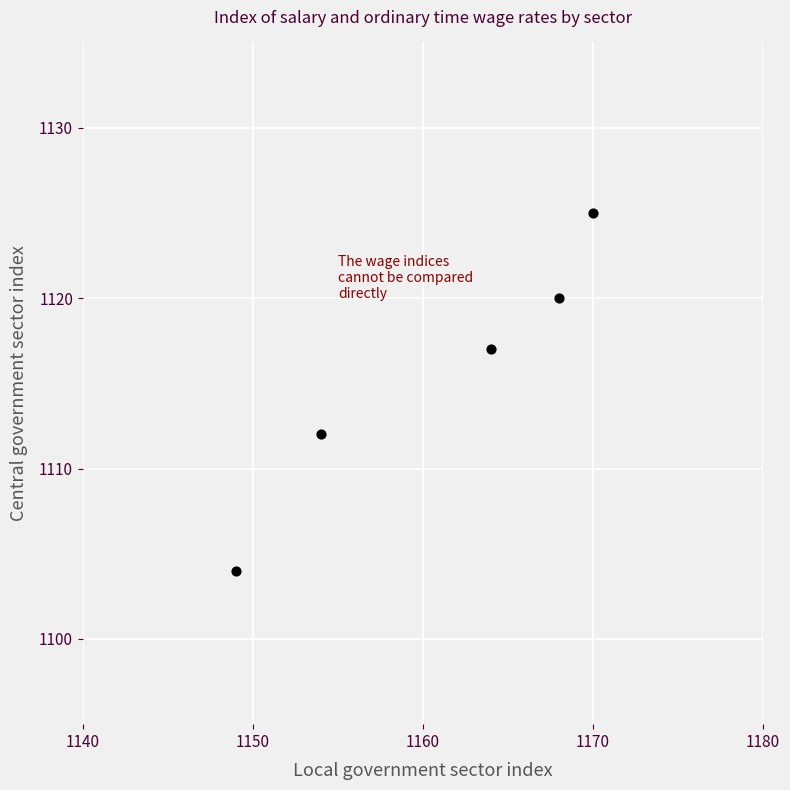

What Y value in the scatter plot is closest to 1114?

1112